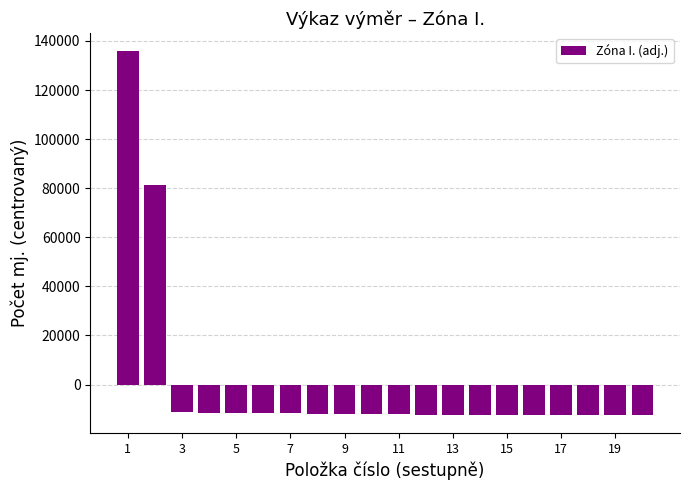

What is the value of the 9th bar from the left?

-12108.0